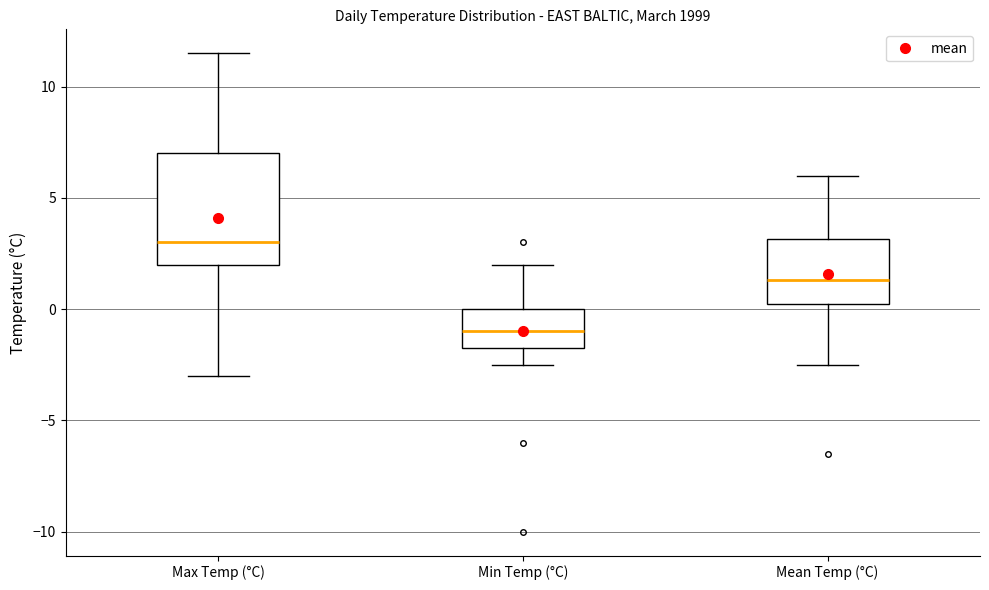

Where does the upper whisker of the box for Mean Temp (°C) end on the y-axis? The values are not printed on the chart, so give them approximately, as read against the axis.

6.0